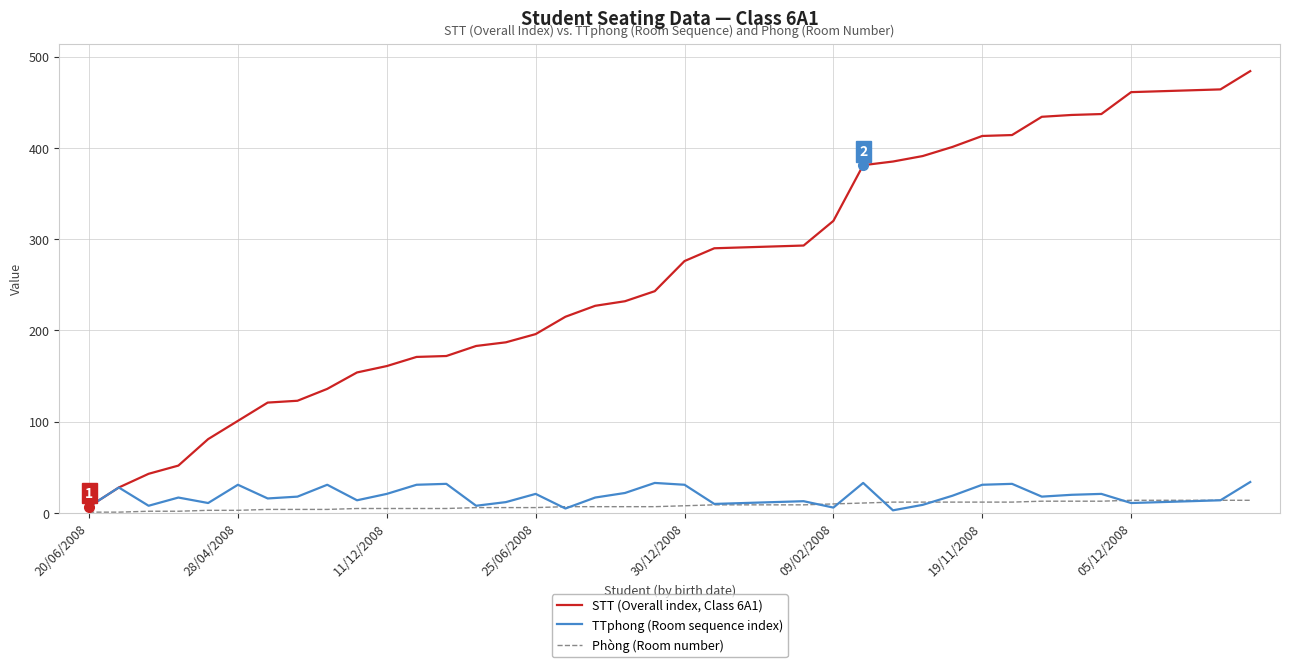

How many categories are shown in the chart?

40